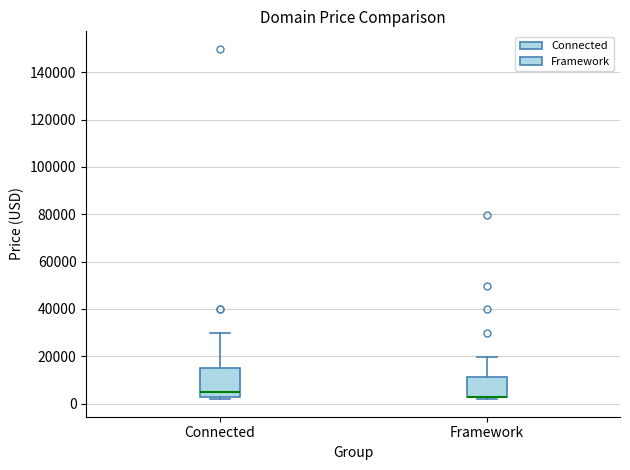

Comparing the boxes themselves (not the whiskers), which one is the tallest?

Connected